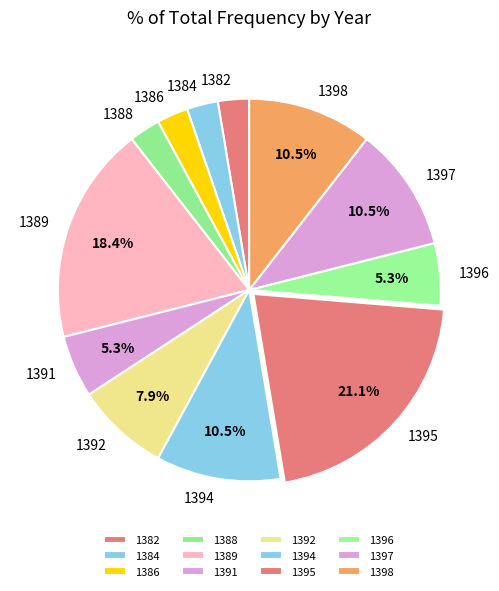

Is there a majority slice in this chart?

No